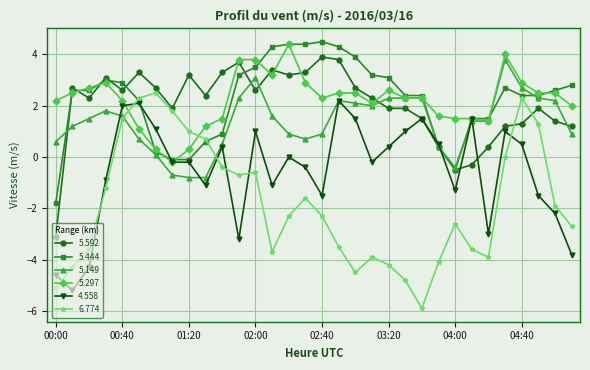

True or false: 6.774 and 5.149 intersect in this chart.

True